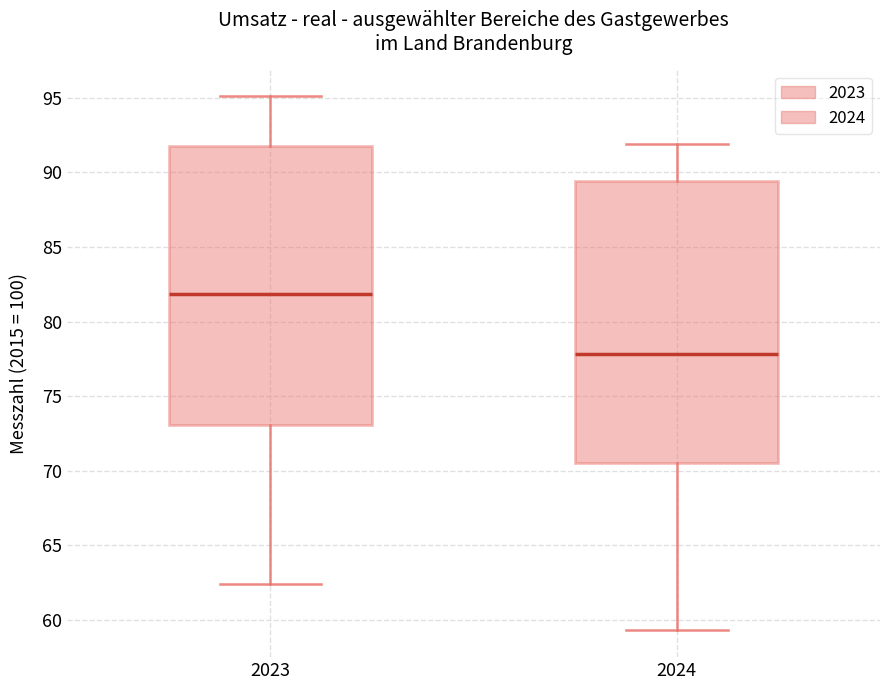

Reading left to right, transcribe this box plot: for each box, give where its median line is, the range the box spans, and where its two whiskers end, as read against the y-axis. The values are not printed on the chart, so give them approximately, as read against the axis.

2023: median 82.0, box 73.0 to 92.0, whiskers 62.5 to 95.0
2024: median 78.0, box 70.5 to 89.5, whiskers 59.5 to 92.0